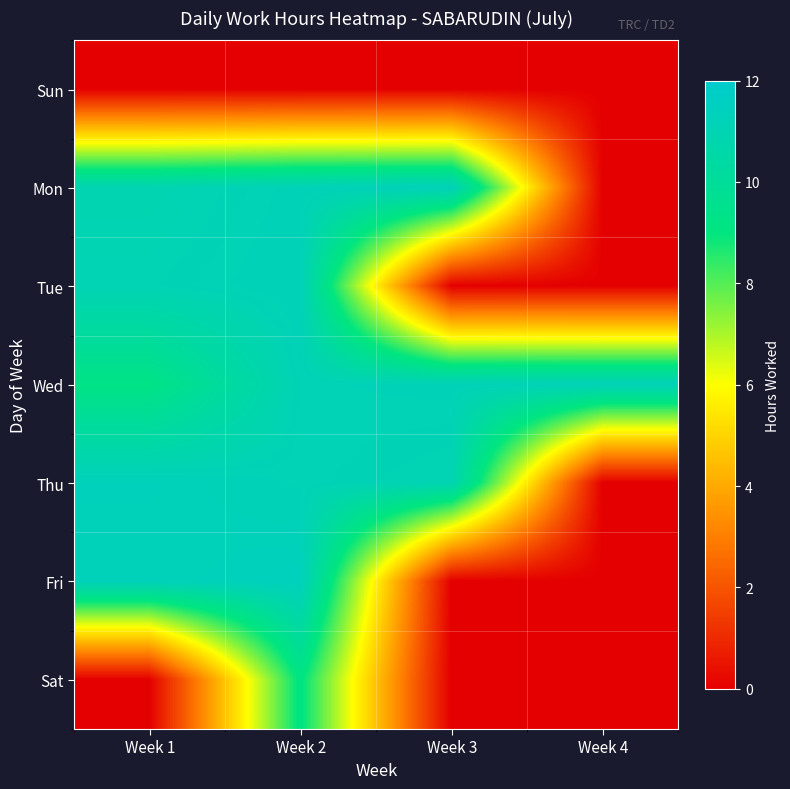

What is the spread (max minus min) of values at Week 4?

11.2